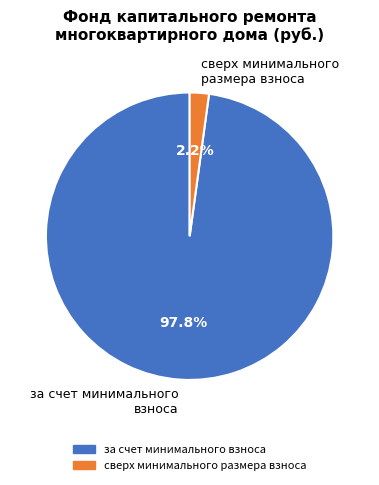

What percentage is the за счет минимального взноса slice, to the nearest percent?

98%